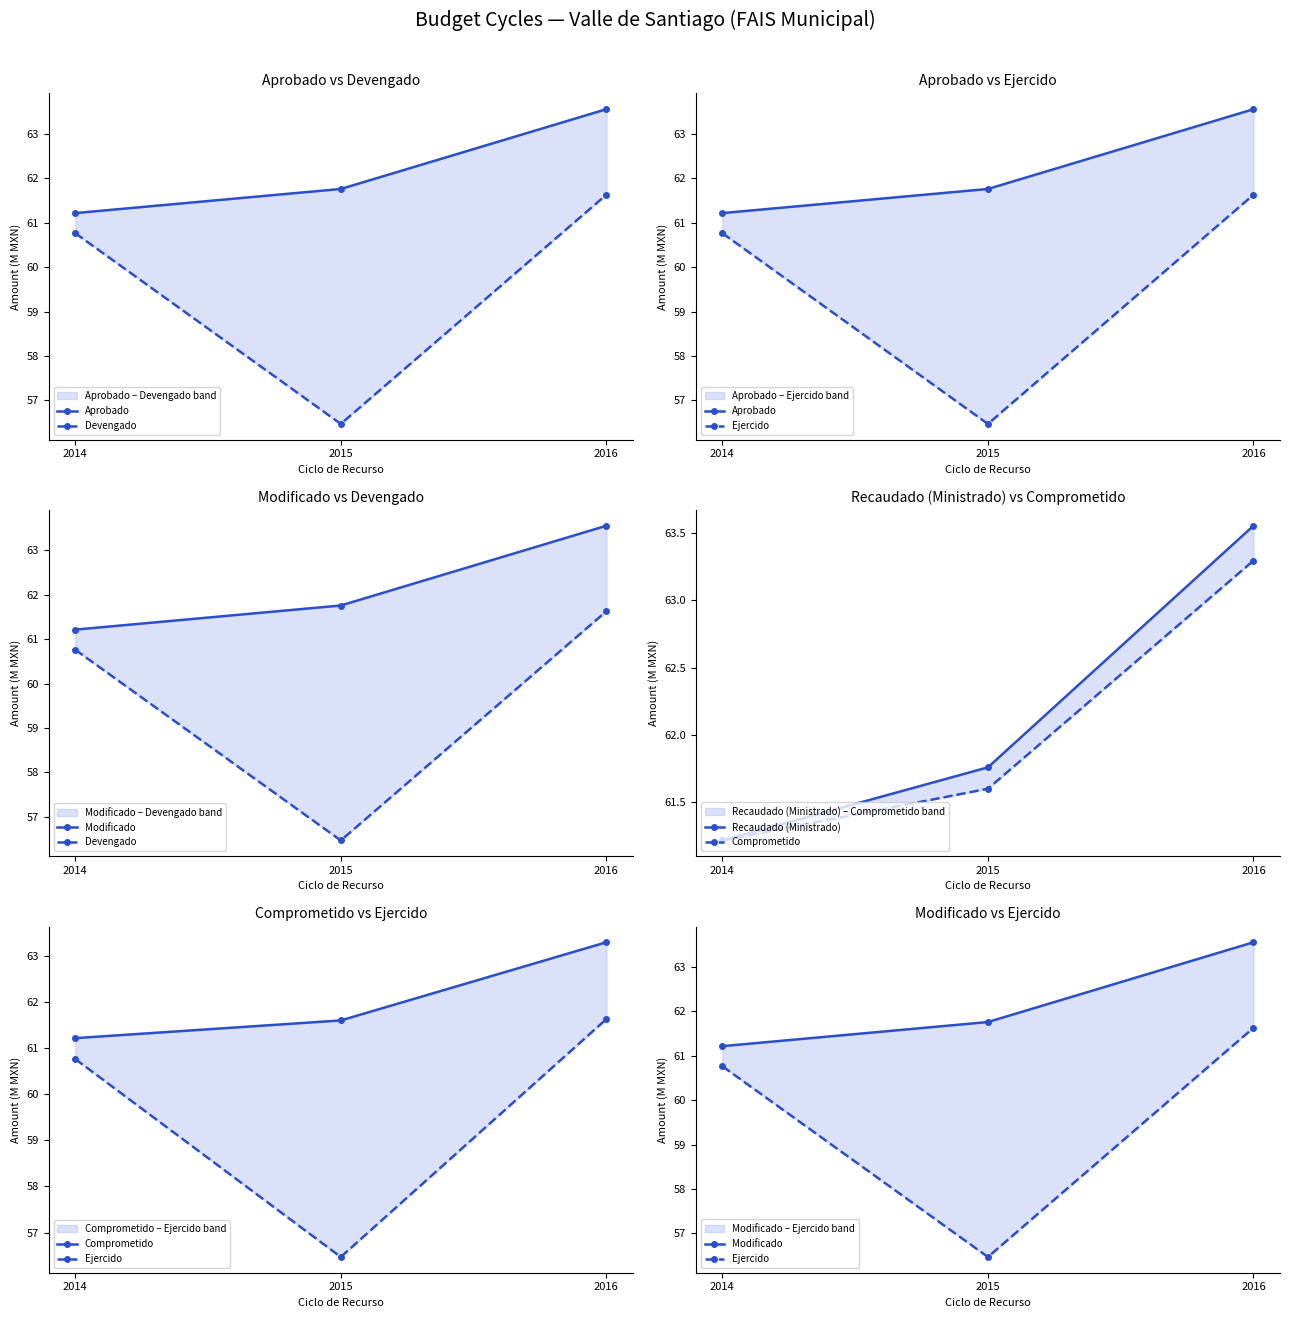

What is the value of the Devengado point at the 2nd from the left?

56.5